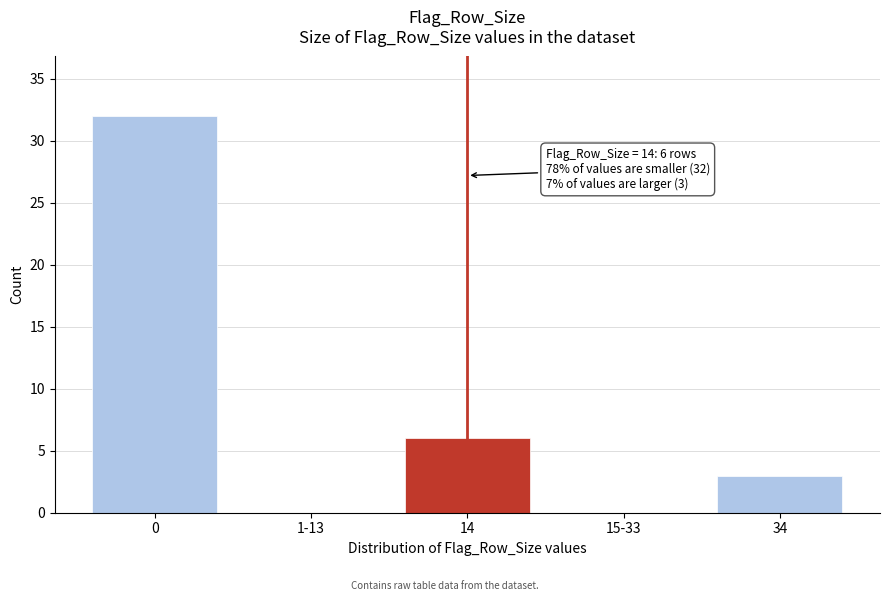

Reading left to right, transcribe all the data shown in this chart.

0=32	1-13=0	14=6	15-33=0	34=3